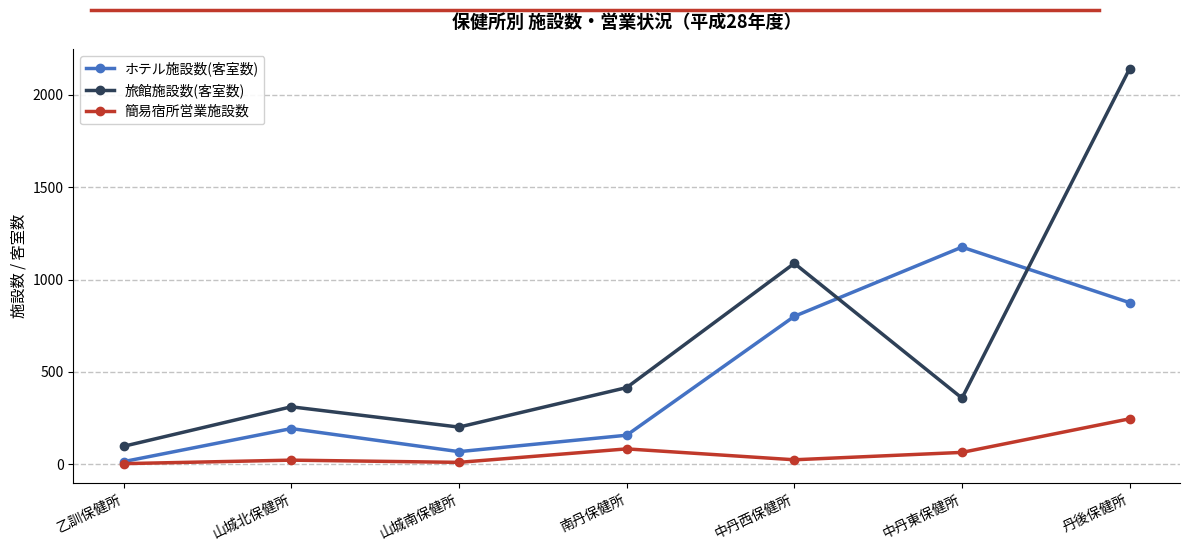

True or false: 簡易宿所営業施設数 and 旅館施設数(客室数) cross at least once.

False